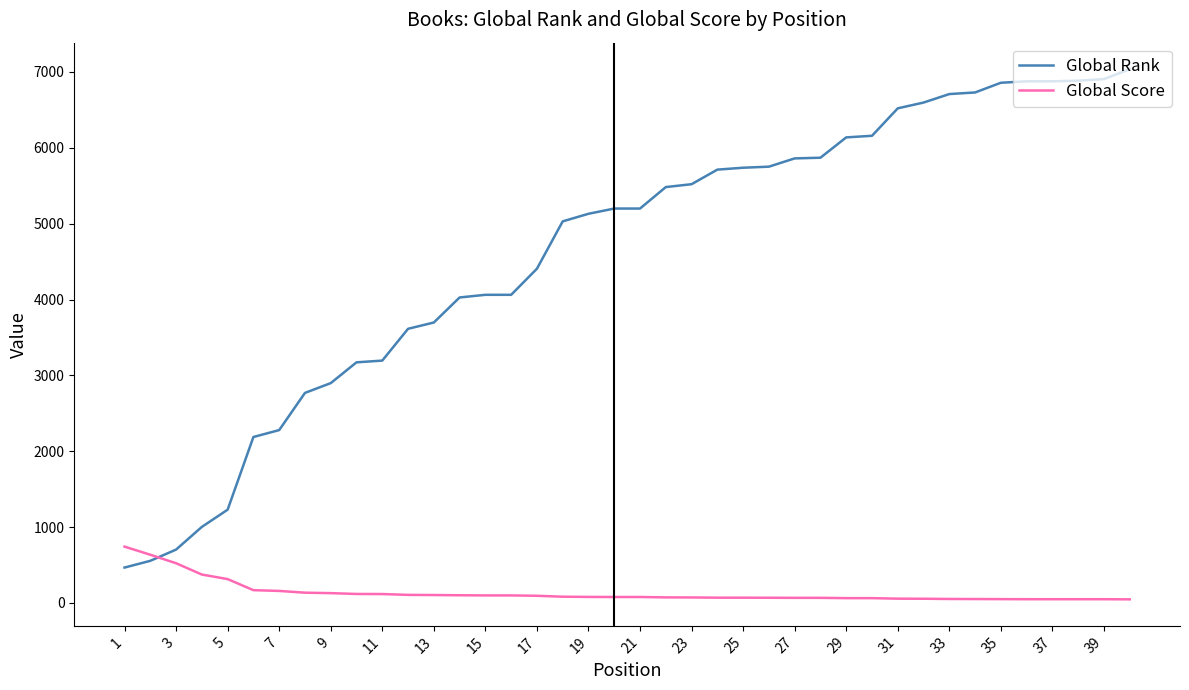

Which series has the widest spread of values?

Global Rank